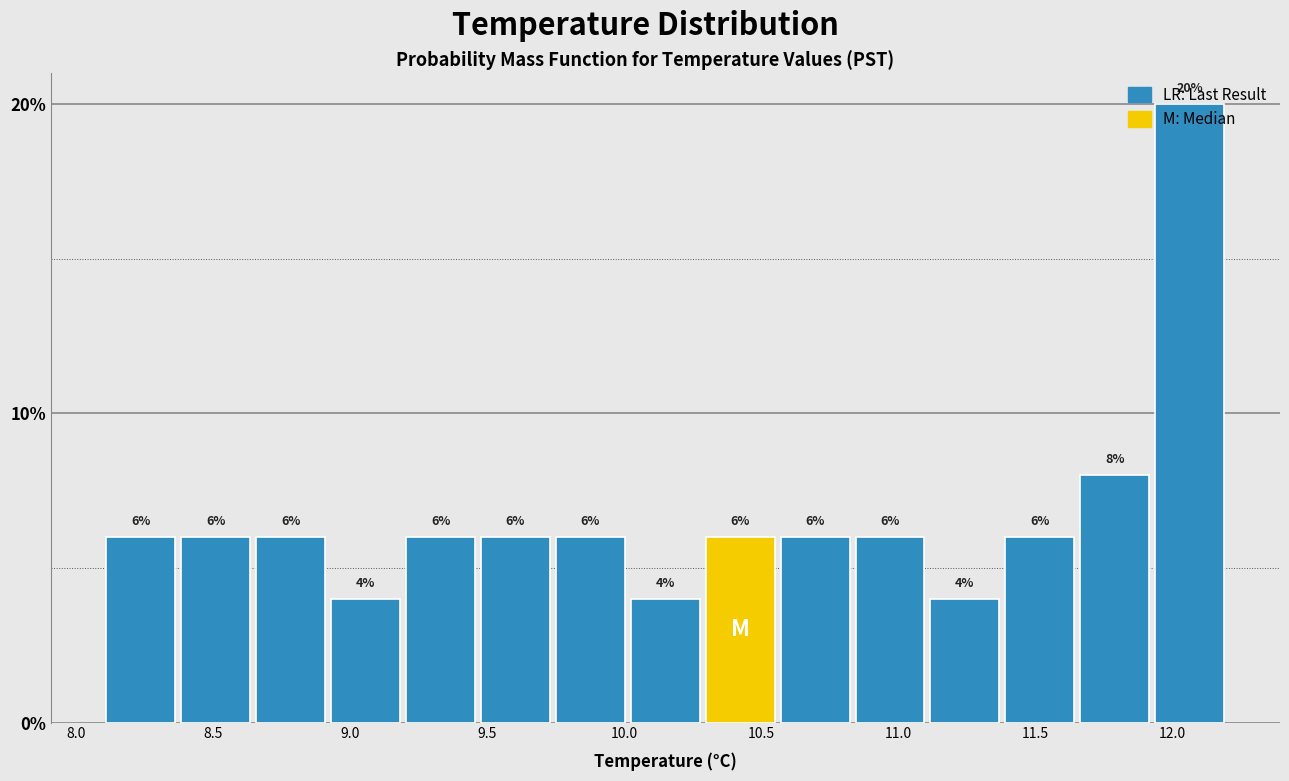

Reading left to right, transcribe this chart: for each bar, give the range it covers on the x-axis and its height. The bar edges are not printed on the chart, so give them approximately, as read against the axis.

8.10 to 8.35: 6
8.35 to 8.65: 6
8.65 to 8.90: 6
8.90 to 9.20: 4
9.20 to 9.45: 6
9.45 to 9.75: 6
9.75 to 10.00: 6
10.00 to 10.30: 4
10.30 to 10.55: 6
10.55 to 10.85: 6
10.85 to 11.10: 6
11.10 to 11.40: 4
11.40 to 11.65: 6
11.65 to 11.95: 8
11.95 to 12.20: 20